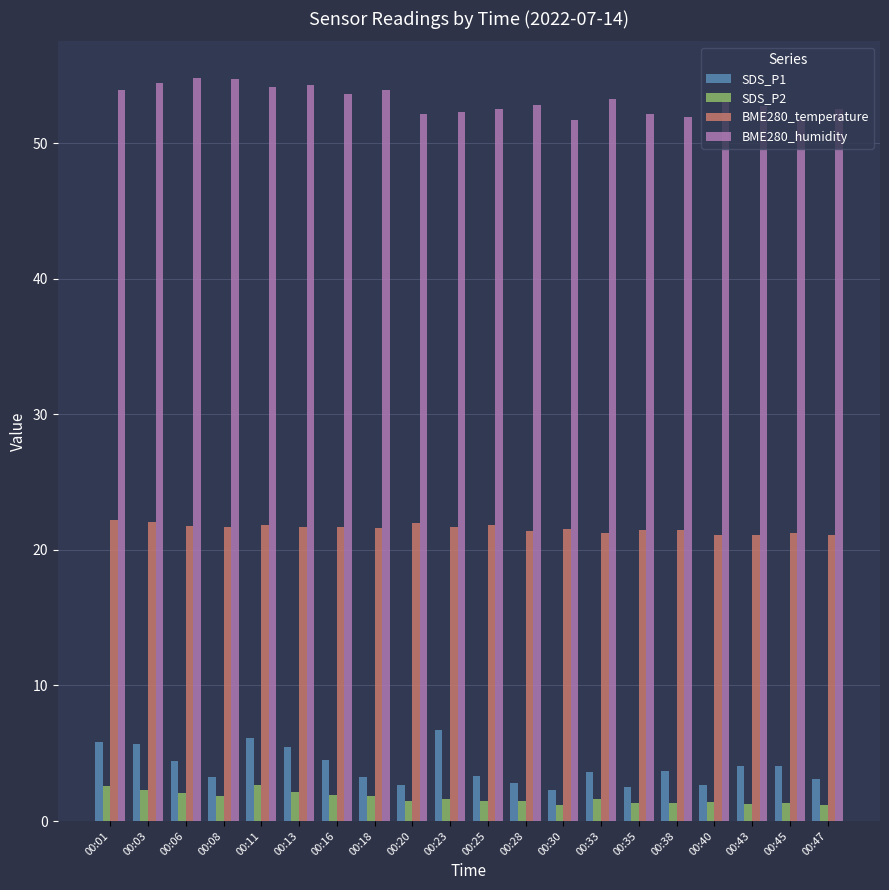

Which series has the largest total across all categories?

BME280_humidity